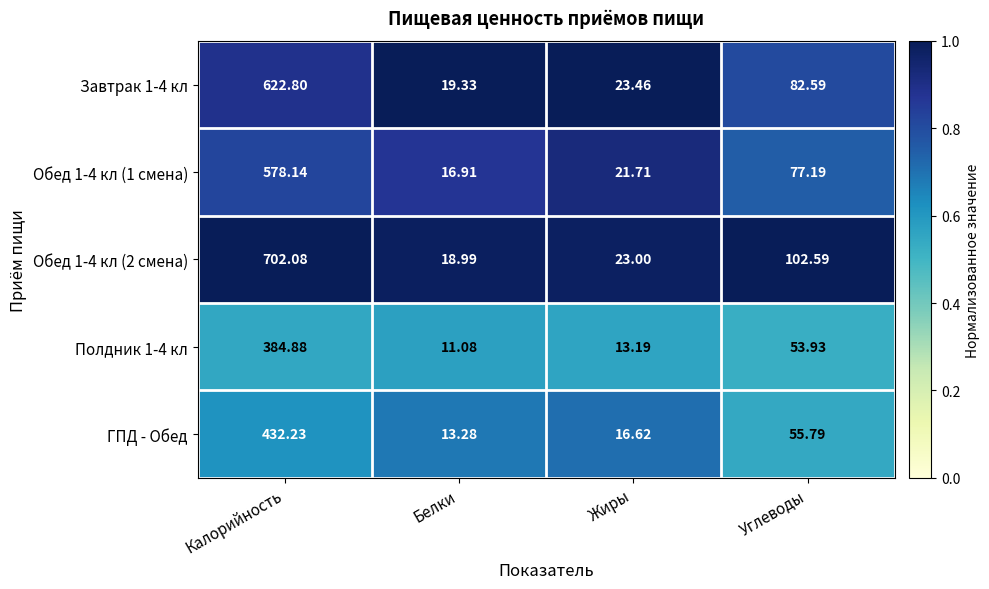

What is the greatest value displayed?

702.1